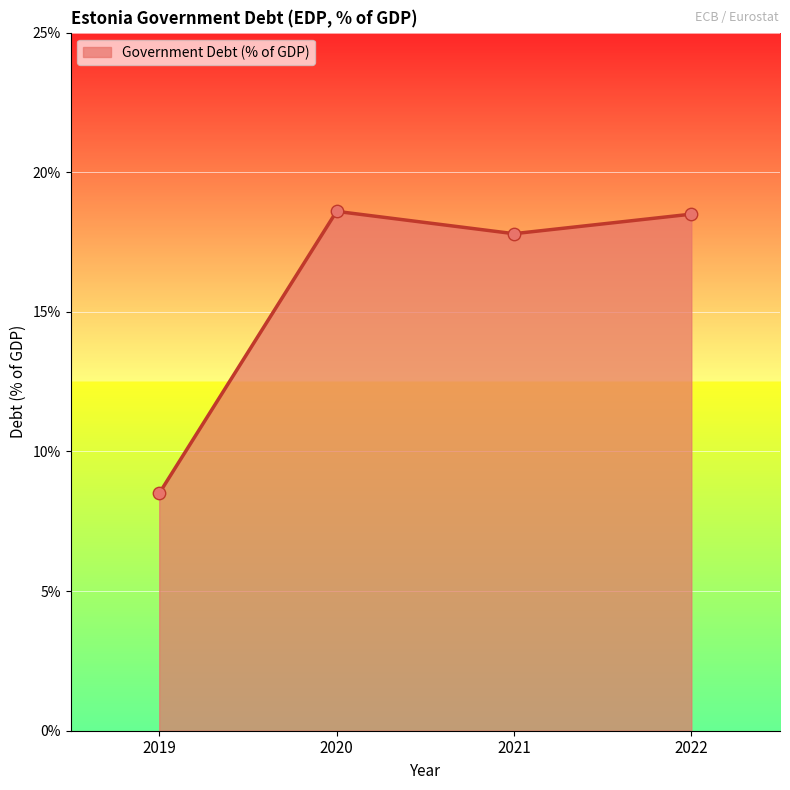

What is the change in value from 2020 to 2021?

-0.8